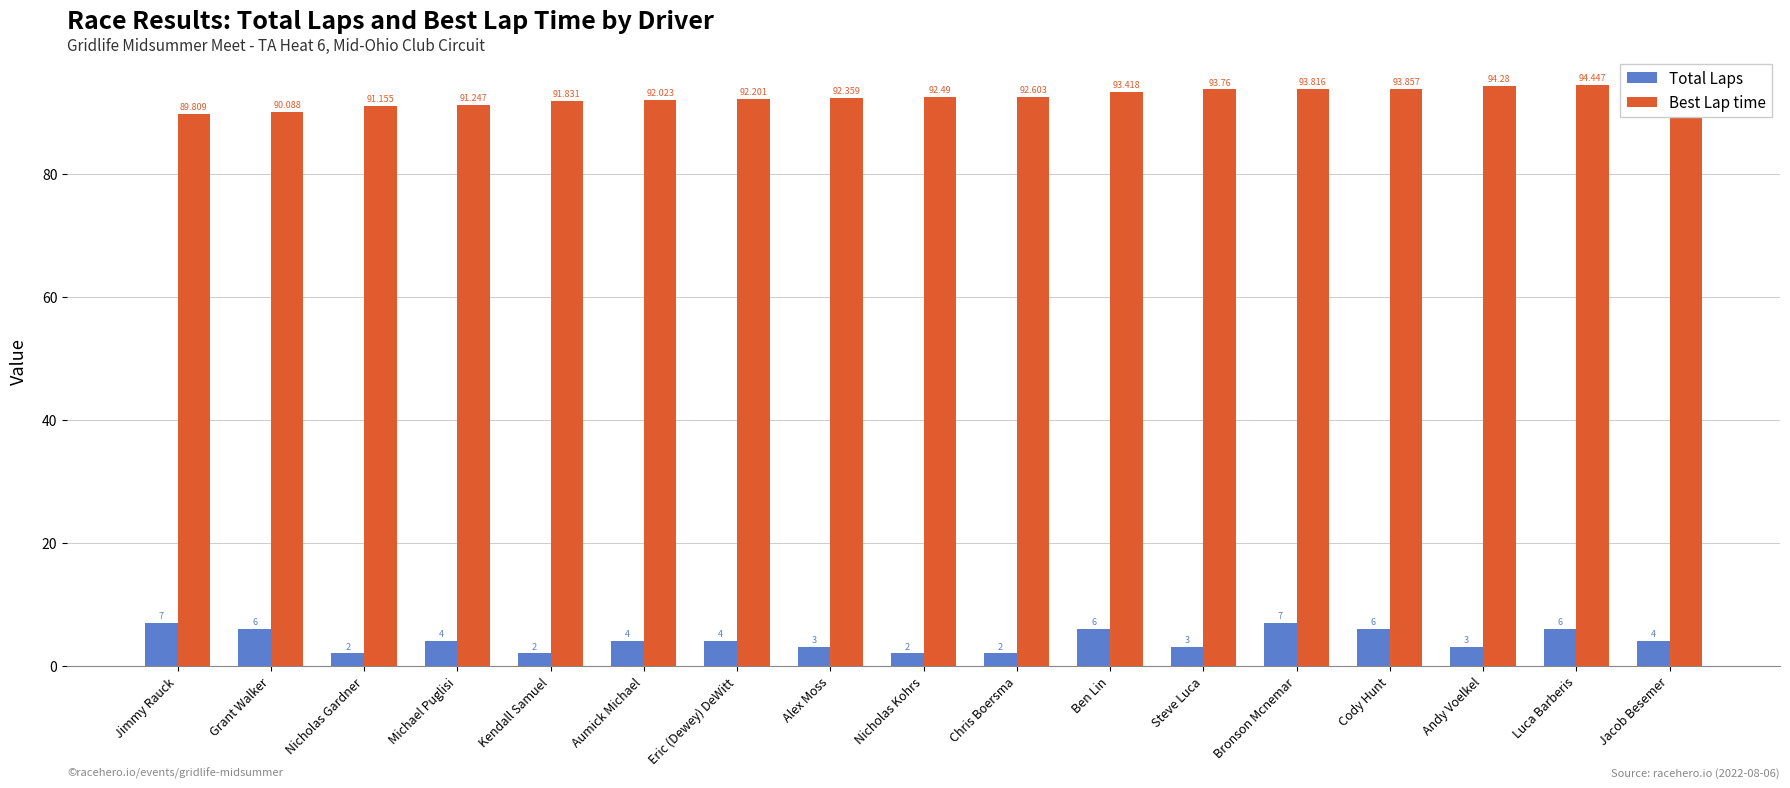

The Best Lap time series shows 33.9 at Bronson Mcnemar. True or false?

False